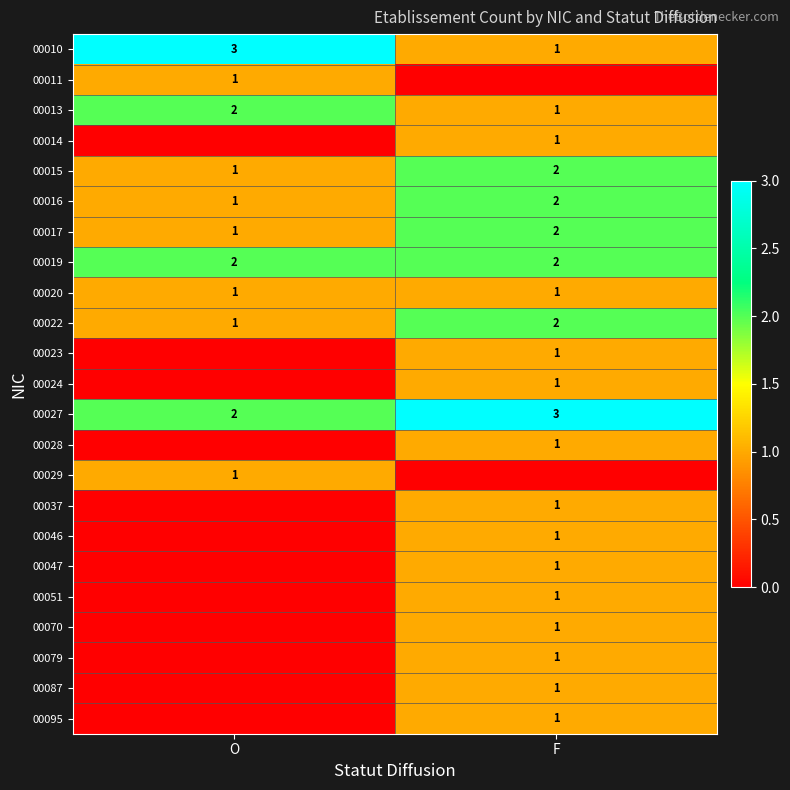

What is the sum of all 00015 values?

3